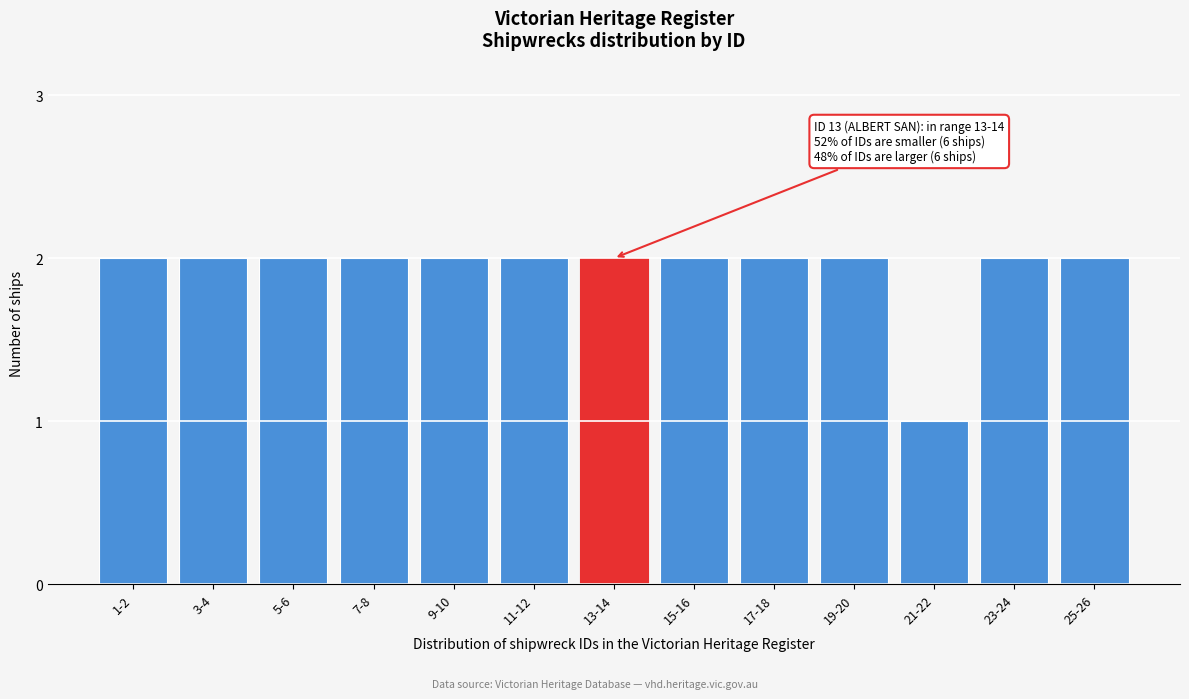

Reading left to right, extract all data points from this chart.

1-2=2	3-4=2	5-6=2	7-8=2	9-10=2	11-12=2	13-14=2	15-16=2	17-18=2	19-20=2	21-22=1	23-24=2	25-26=2